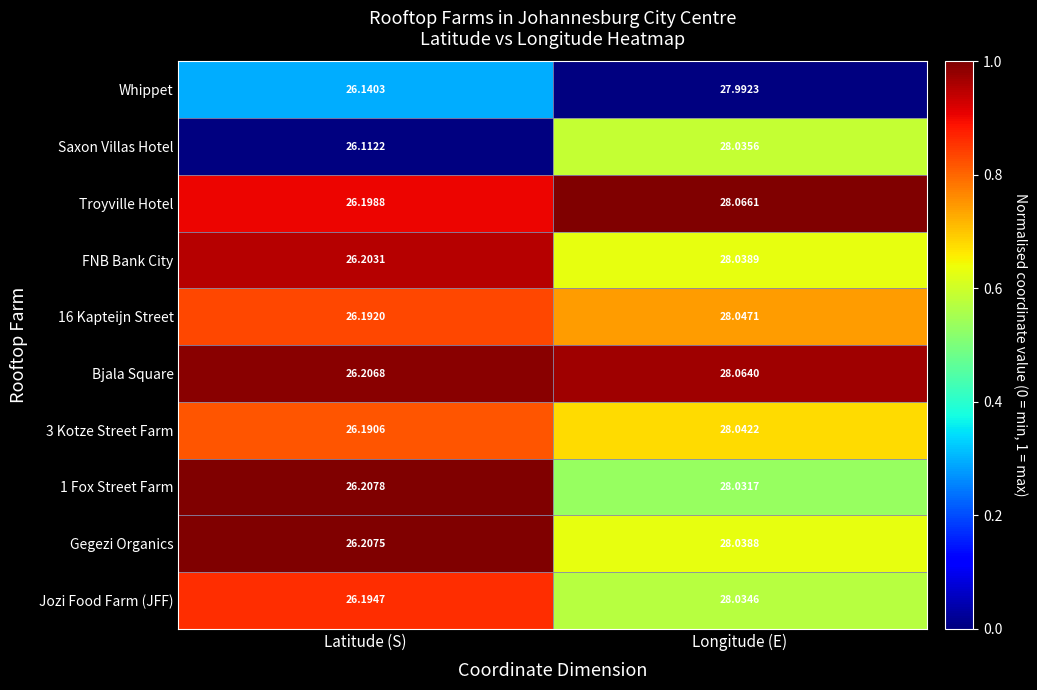

Which series has the widest spread of values?

Saxon Villas Hotel